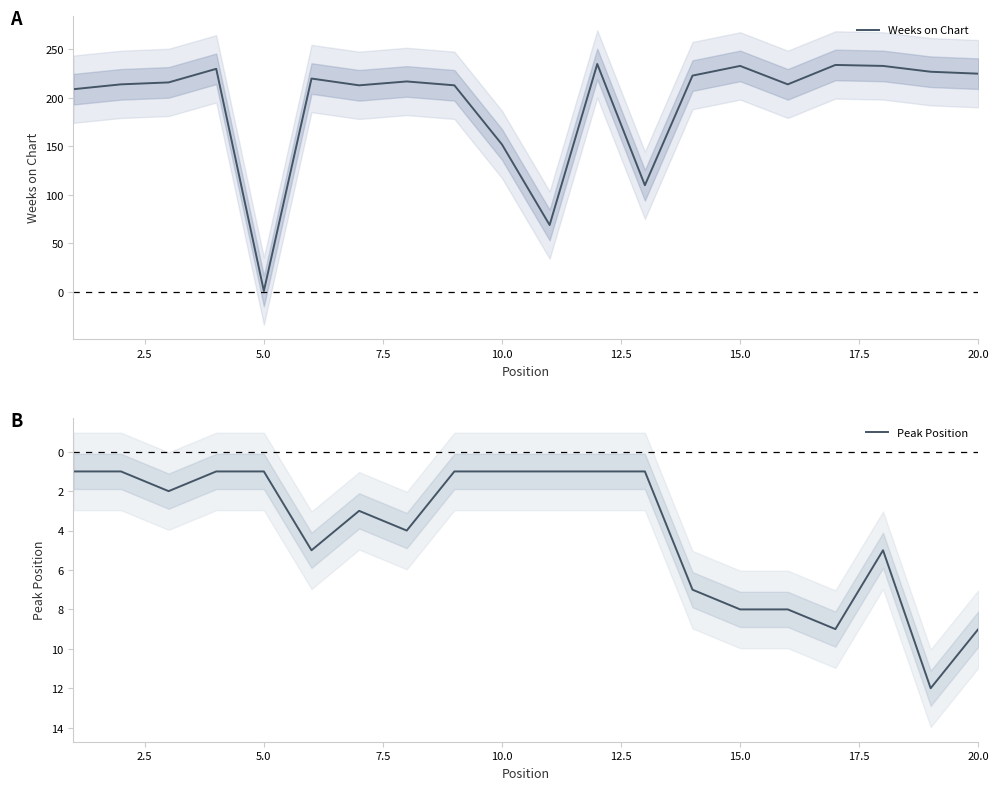

In Peak Position, how many points are higher than both neighbors (excluding endpoints)?

5